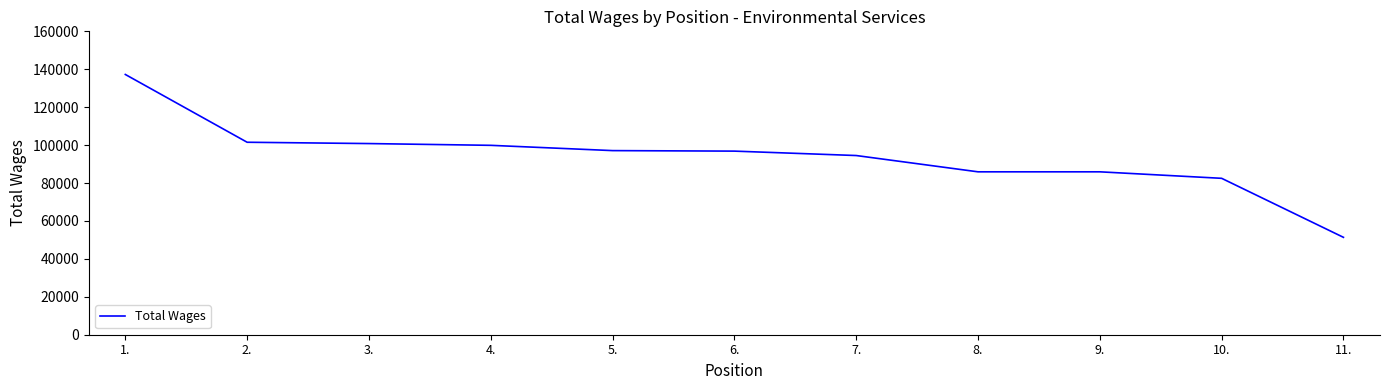

What is the change in value from 5. to 11.?

-45737